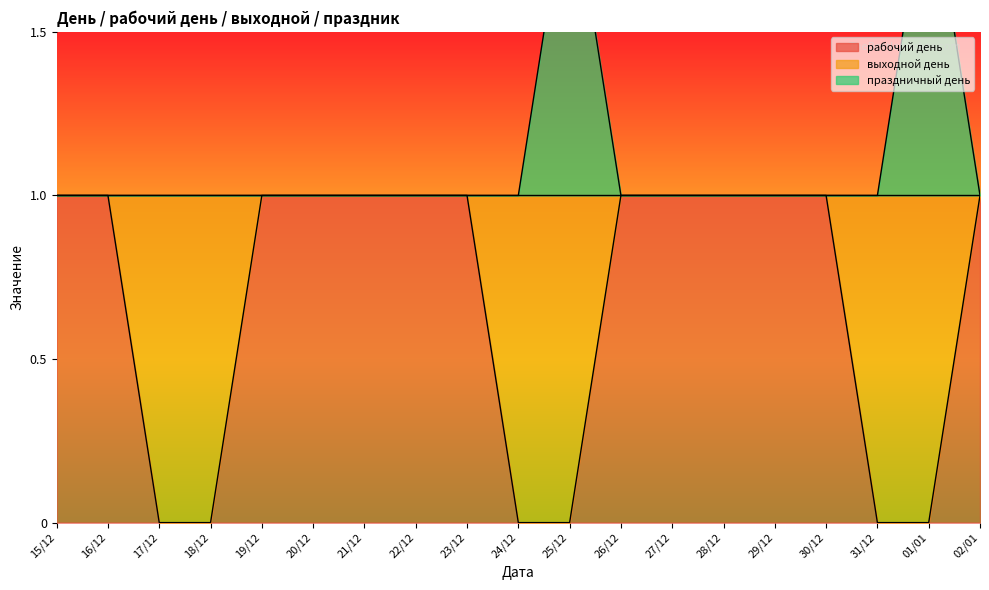

The value of рабочий день at 24/12 is 0. True or false?

True